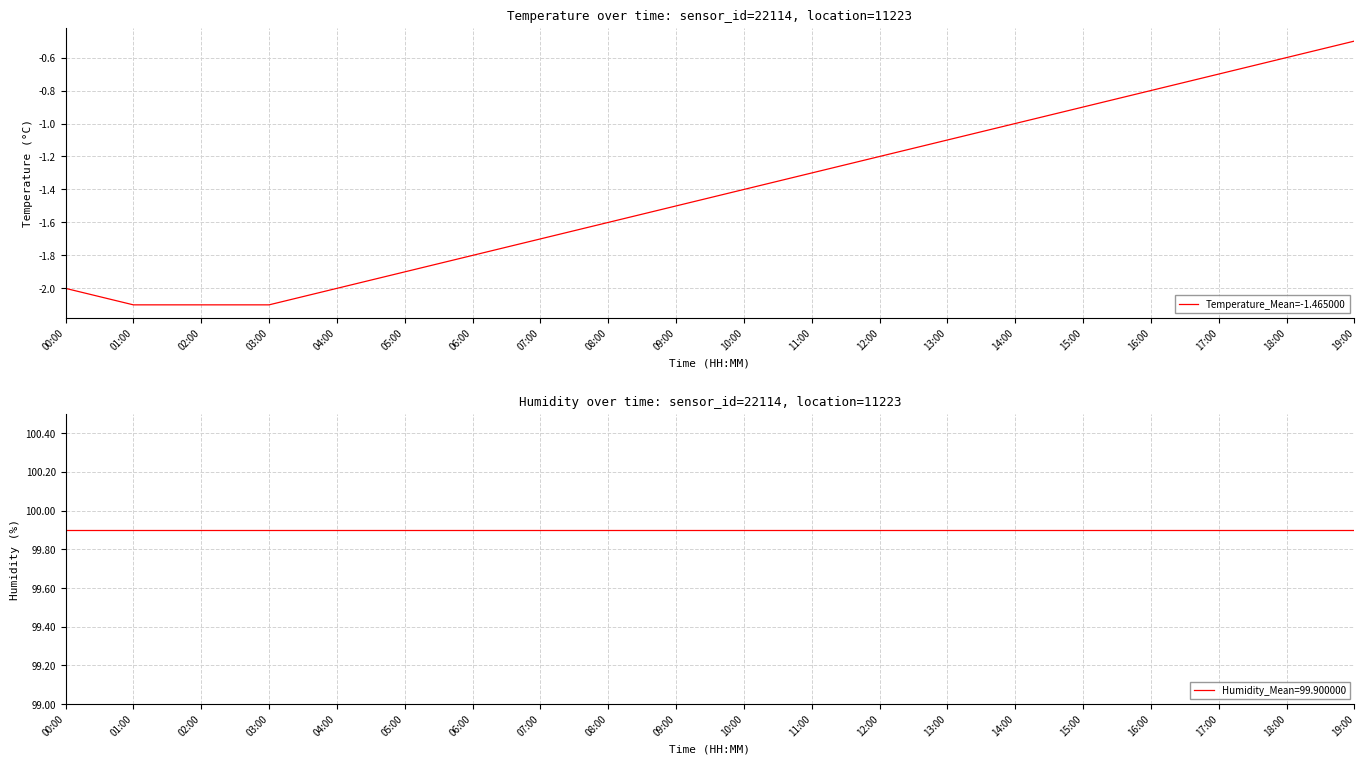

What is the change in value from 14:00 to 18:00?

+0.4